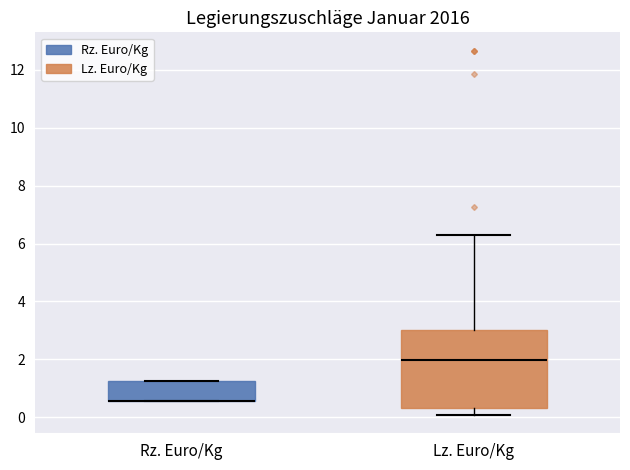

Comparing the boxes themselves (not the whiskers), which one is the tallest?

Lz. Euro/Kg